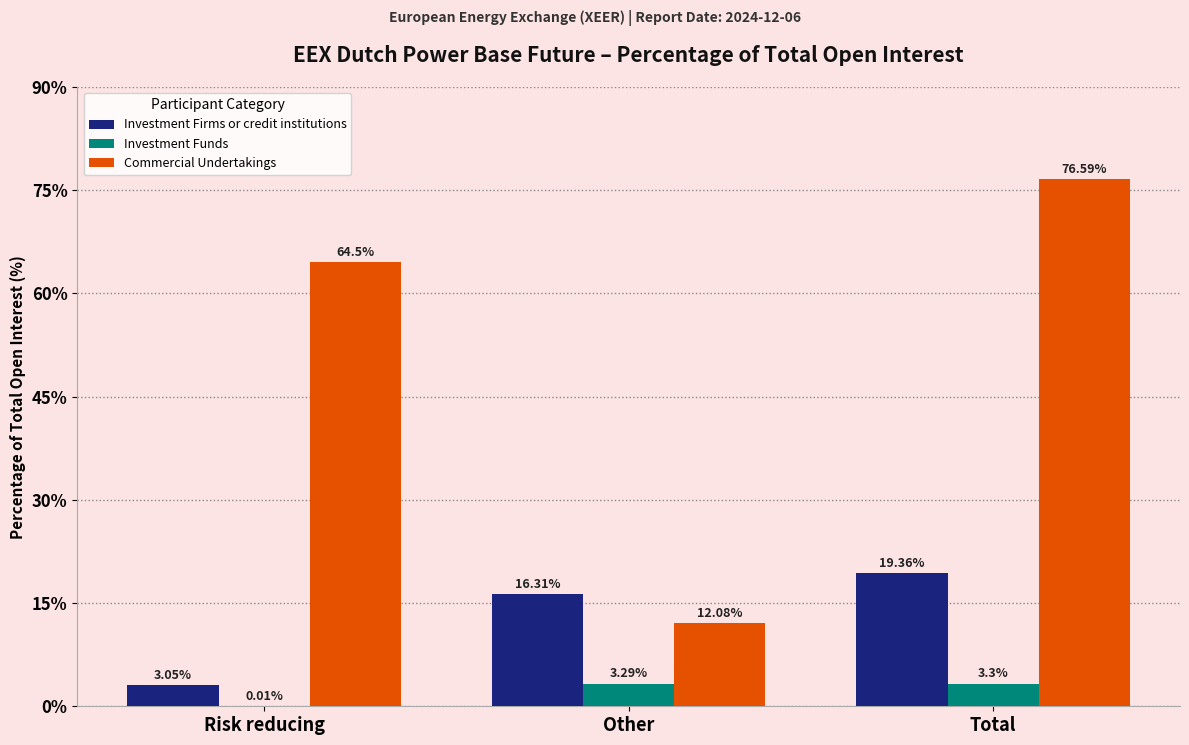

At which category is the sum across all series the highest?

Total